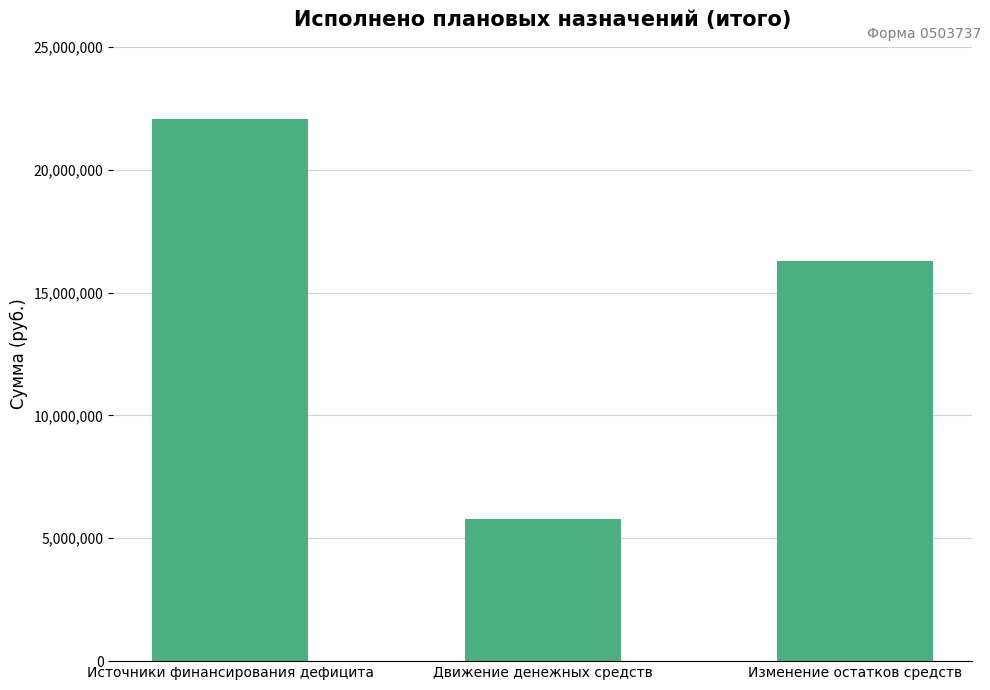

What is the sum of the values at Движение денежных средств and Источники финансирования дефицита?

27843537.6